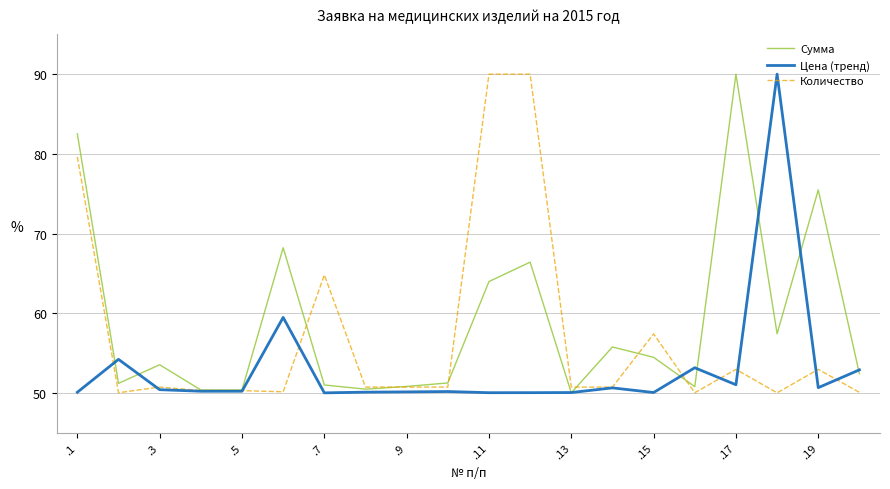

Rank the series by their average value, from lowest to highest.

Цена (тренд), Количество, Сумма